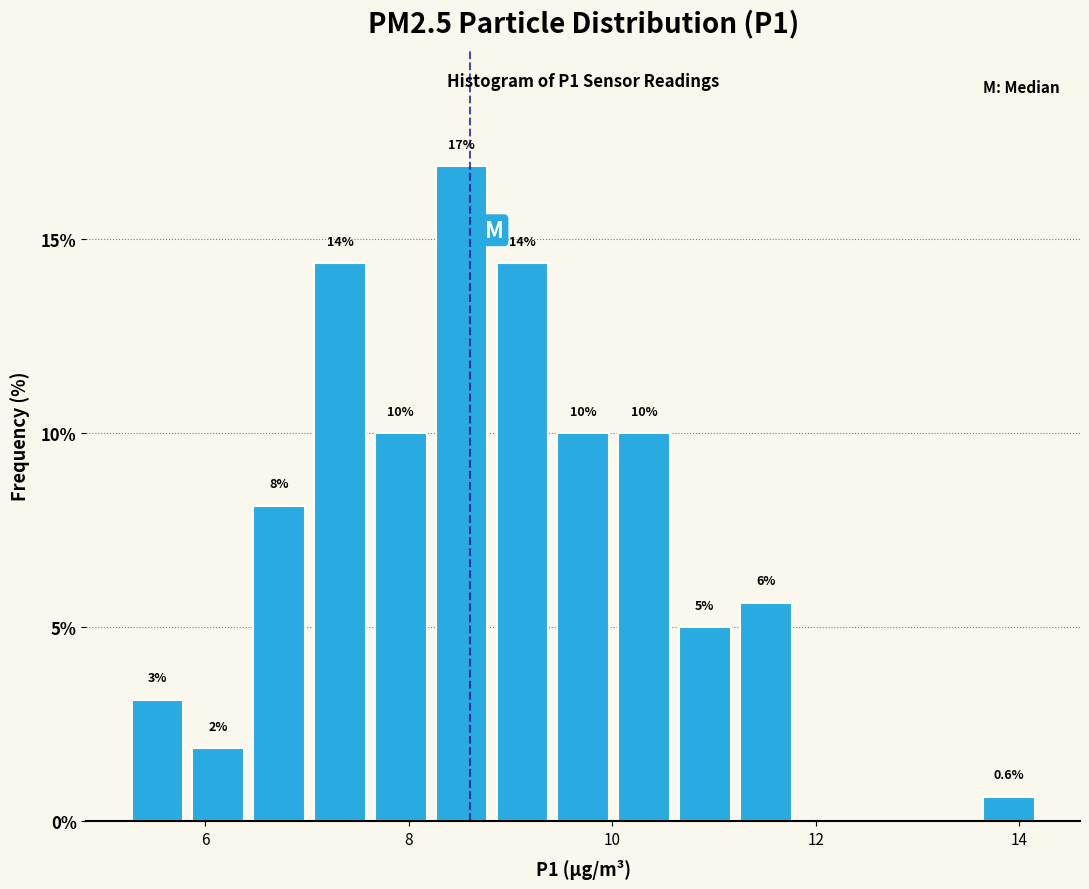

Around what value on the x-axis is the tallest bar? Give the approximate position of its centre, as read against the axis.

8.6